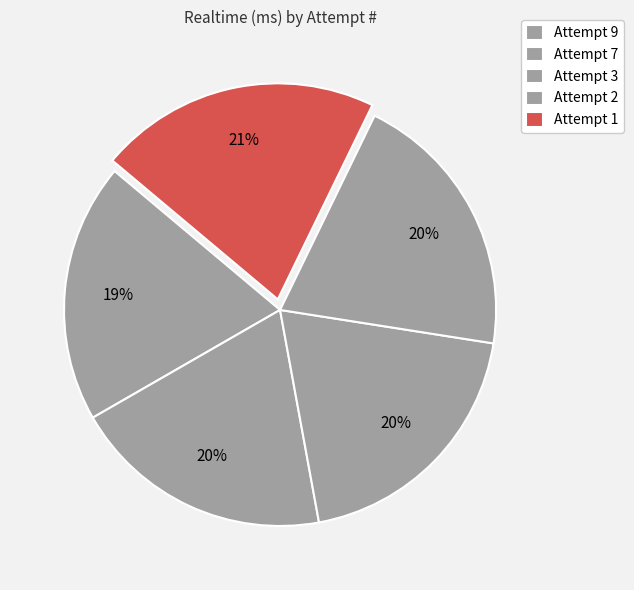

Count the number of slices in the pie.

5